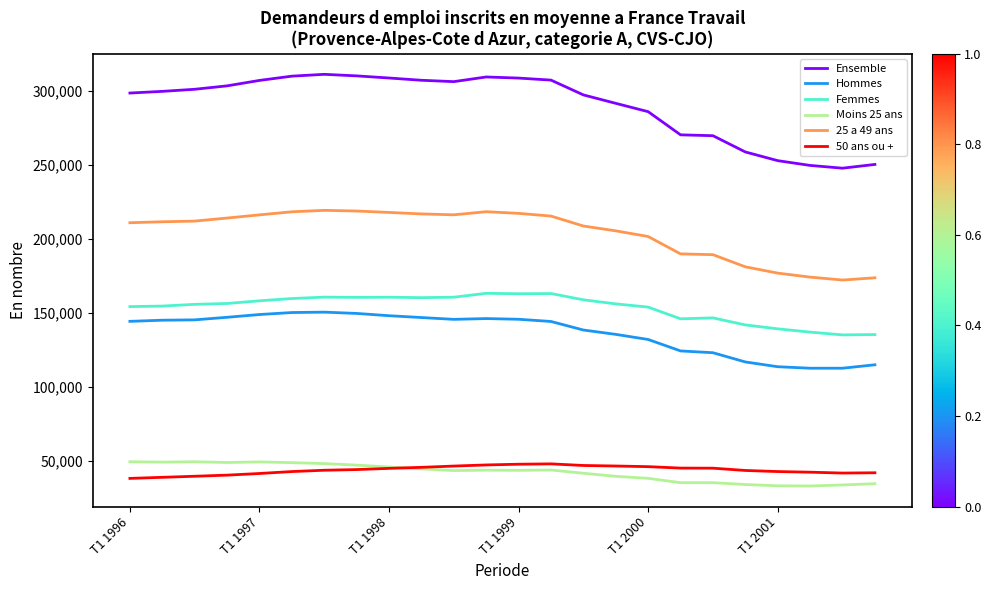

What is the maximum value shown in the chart?

310970